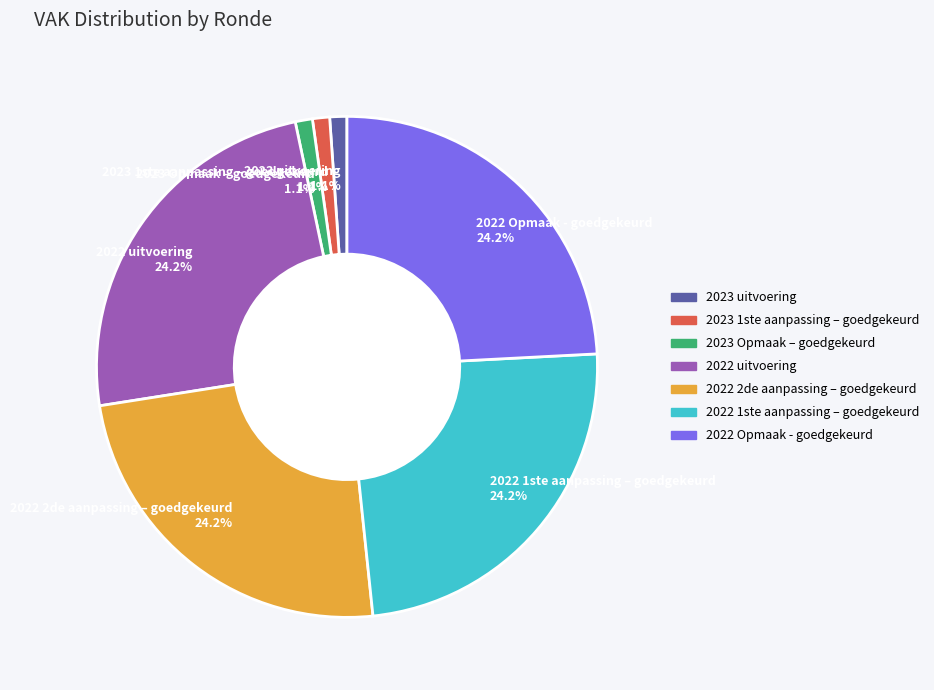

Is there a majority slice in this chart?

No